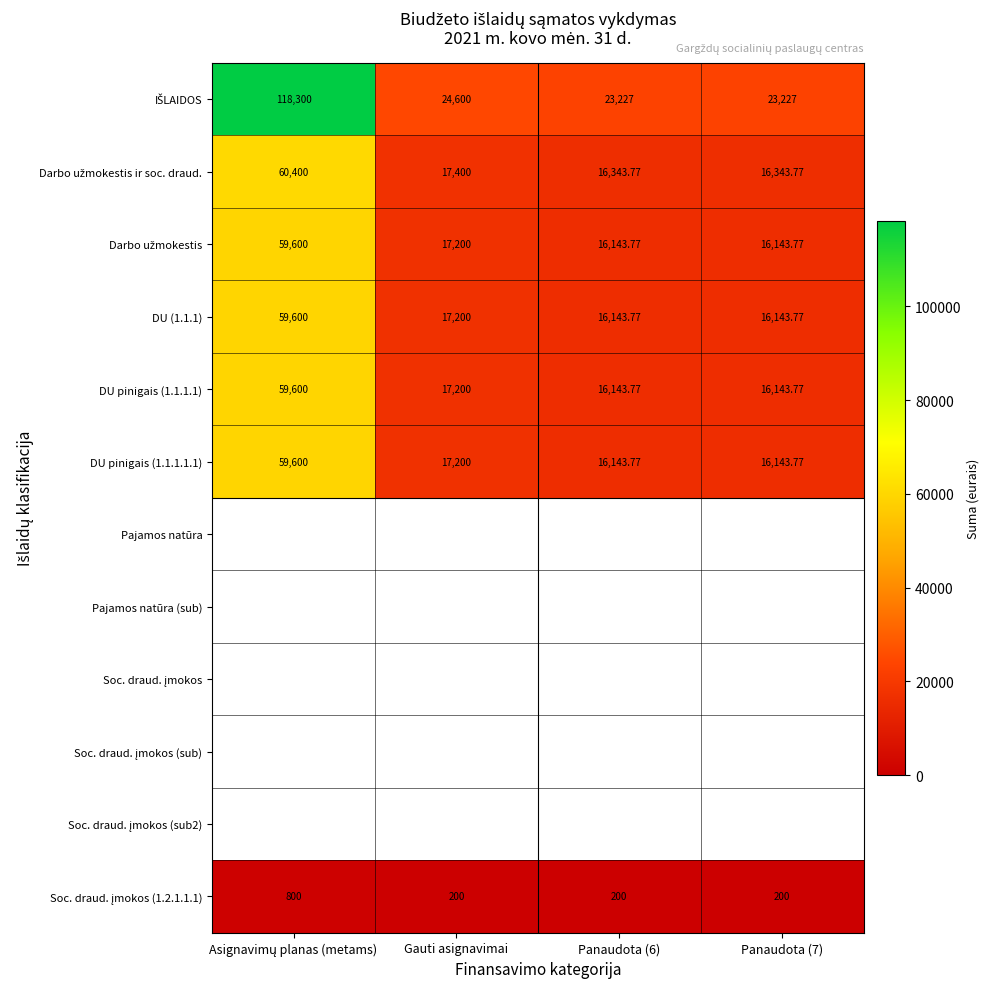

List the series in order of their peak value, highest first.

IŠLAIDOS, Darbo užmokestis ir soc. draud., Darbo užmokestis, DU (1.1.1), DU pinigais (1.1.1.1), DU pinigais (1.1.1.1.1), Pajamos natūra, Pajamos natūra (sub), Soc. draud. įmokos, Soc. draud. įmokos (sub), Soc. draud. įmokos (sub2), Soc. draud. įmokos (1.2.1.1.1)